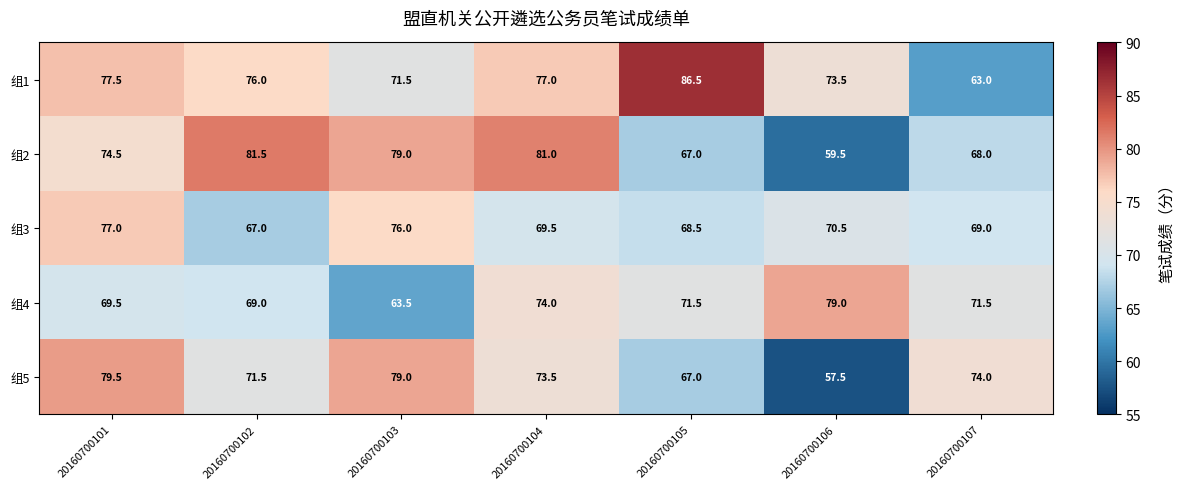

What is the sum of the 组1 values at 20160700101 and 20160700104?

154.5